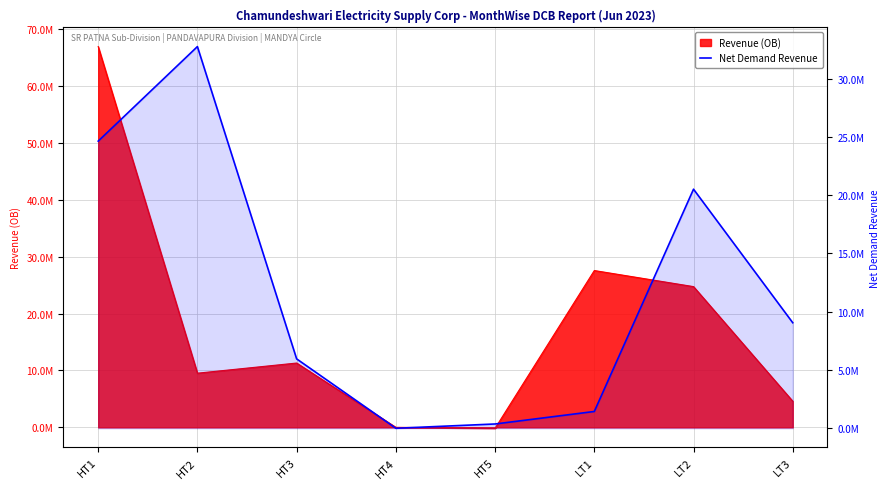

True or false: the data shows 38008954.2 at HT1.

False